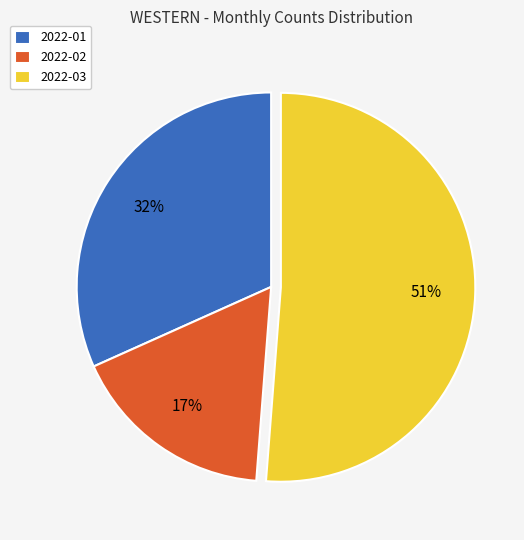

Rank the categories by value from highest to lowest.

2022-03, 2022-01, 2022-02